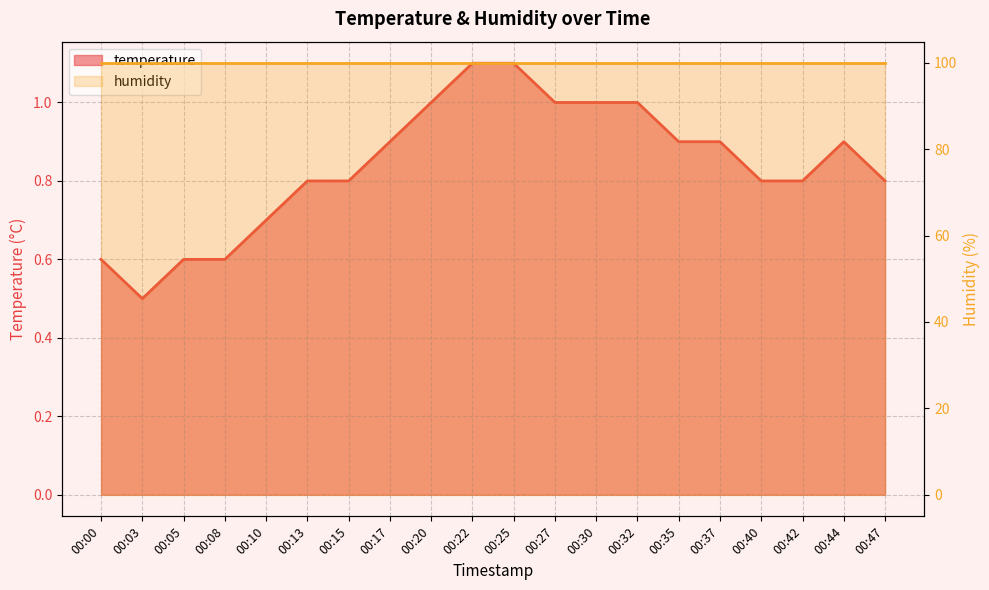

The chart shows a value of 0.9 at 00:17. True or false?

True